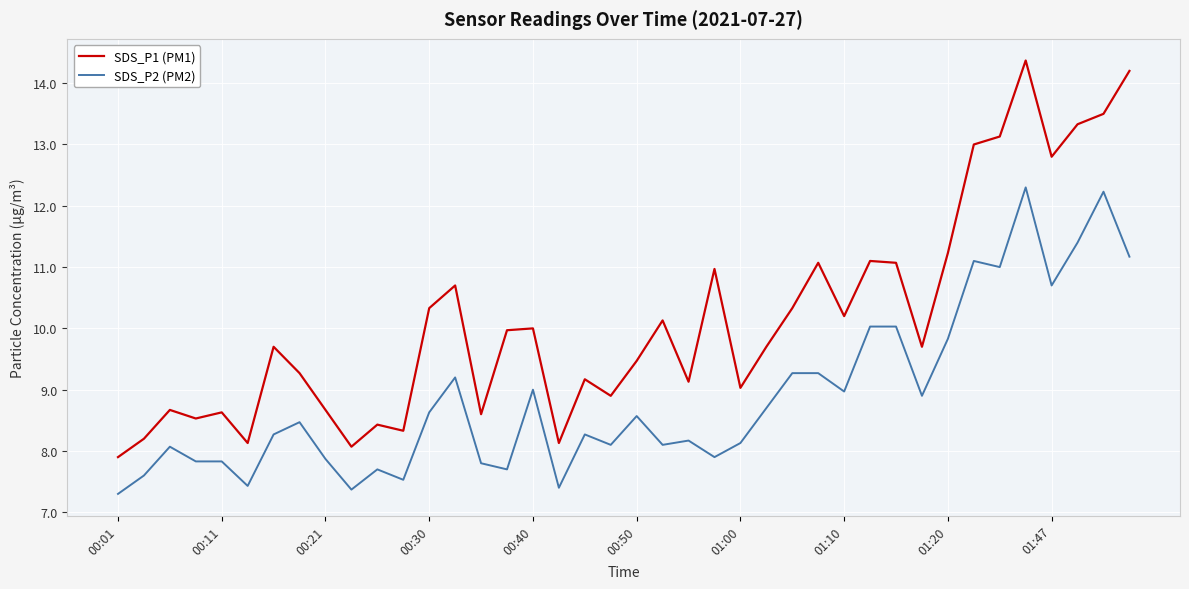

True or false: SDS_P1 (PM1) and SDS_P2 (PM2) intersect in this chart.

False